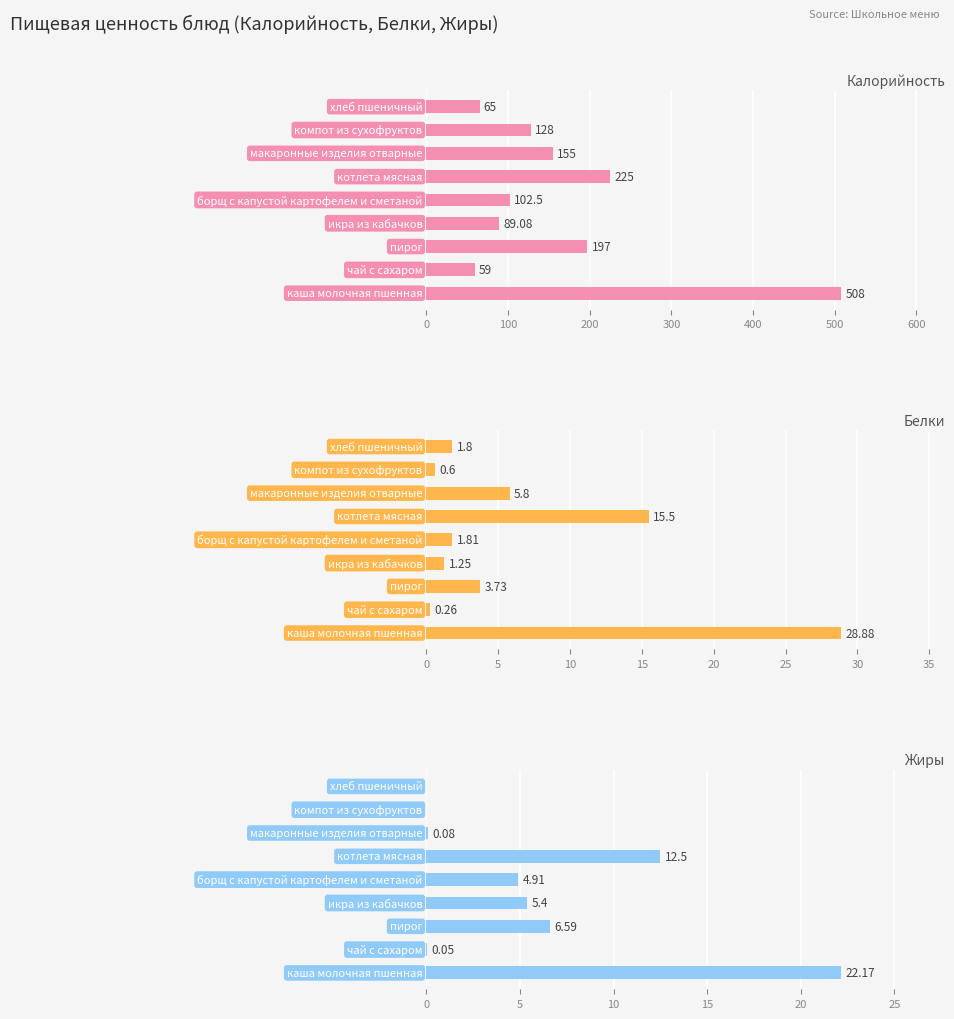

What are all the series names shown in the legend?

Калорийность, Белки, Жиры